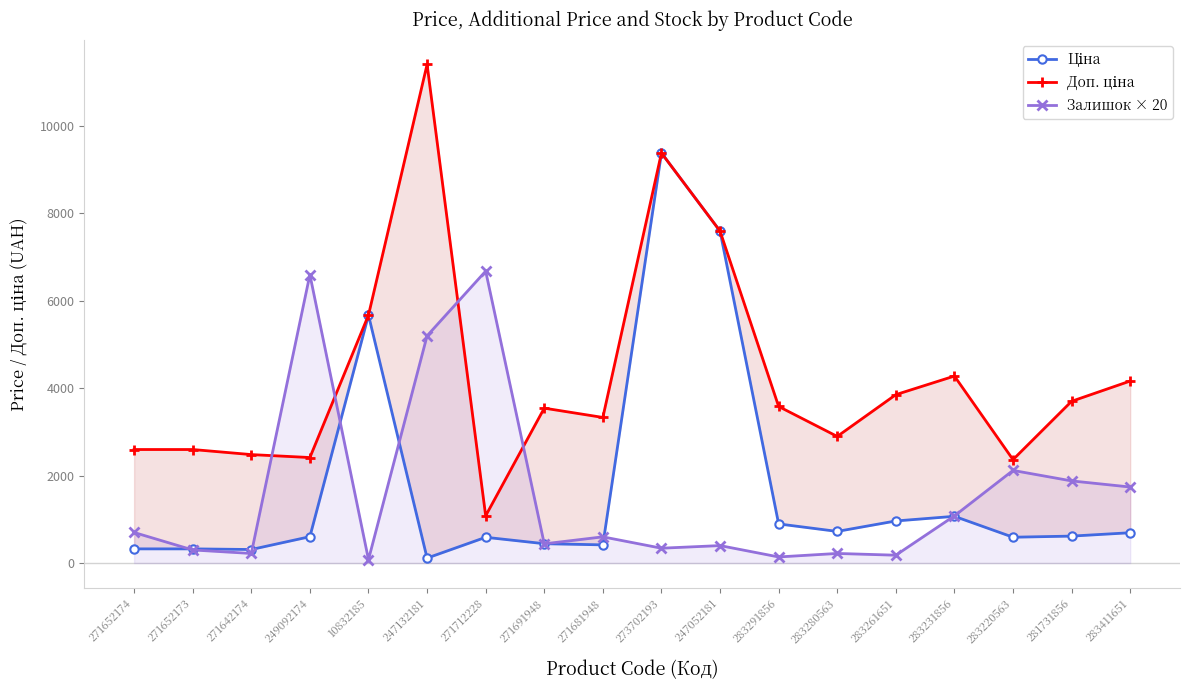

Which category has the lowest value across all series?

10832185